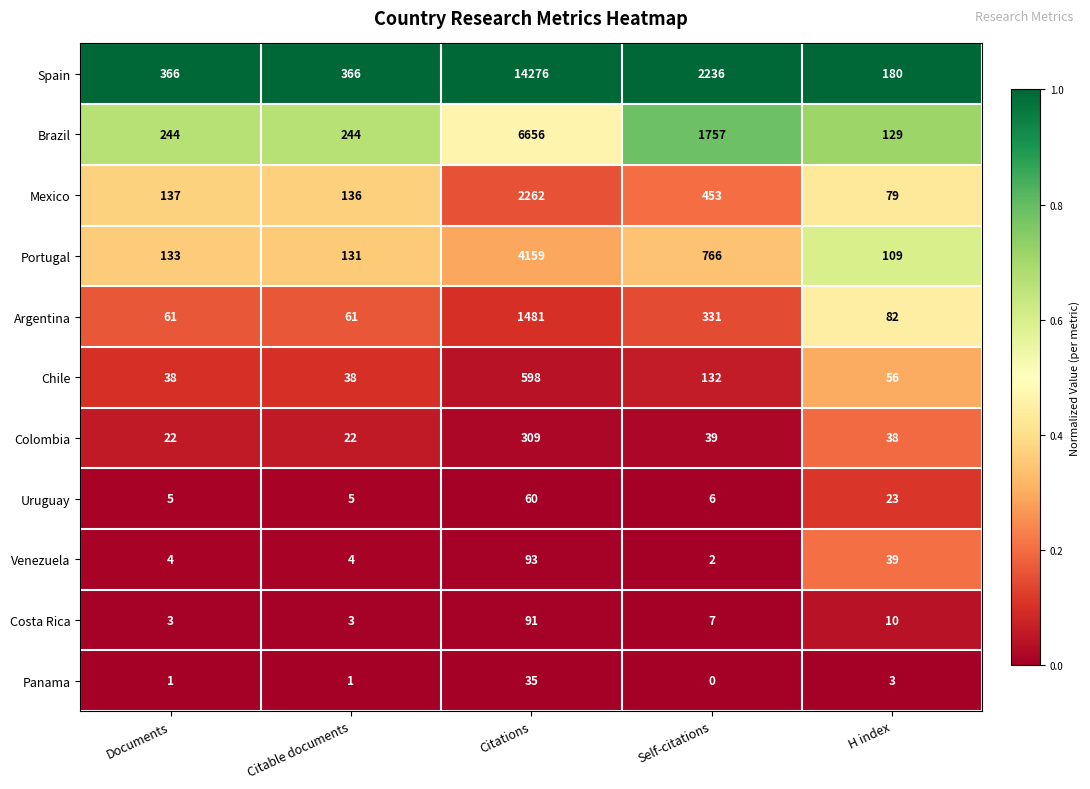

Which series has the largest range (max minus min)?

Spain